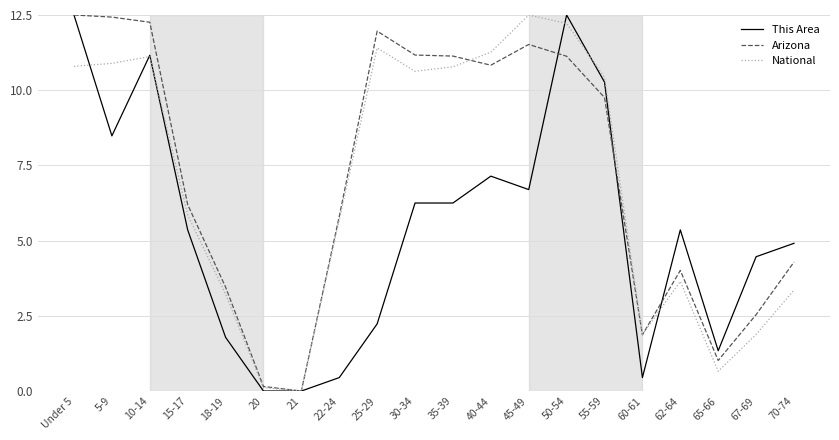

Rank the series at 70-74 from highest to lowest value.

This Area, Arizona, National